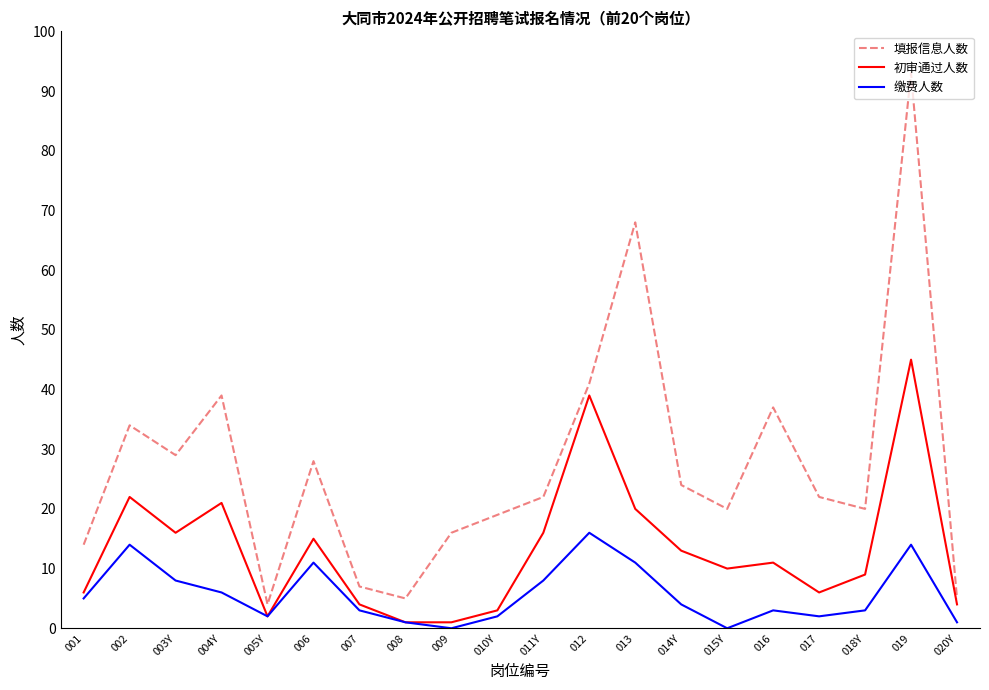

List the series in order of their overall mean, lowest first.

缴费人数, 初审通过人数, 填报信息人数